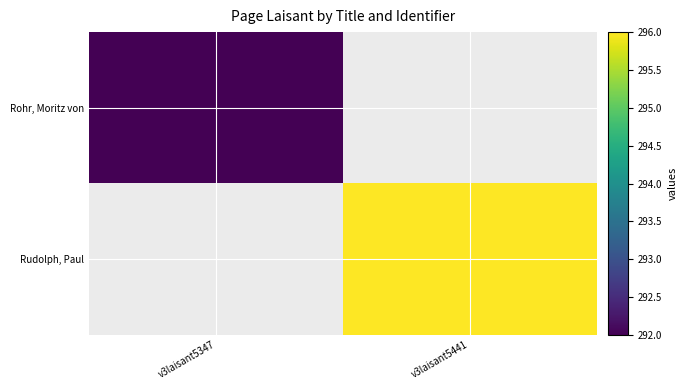

What is the greatest value displayed?

296.0